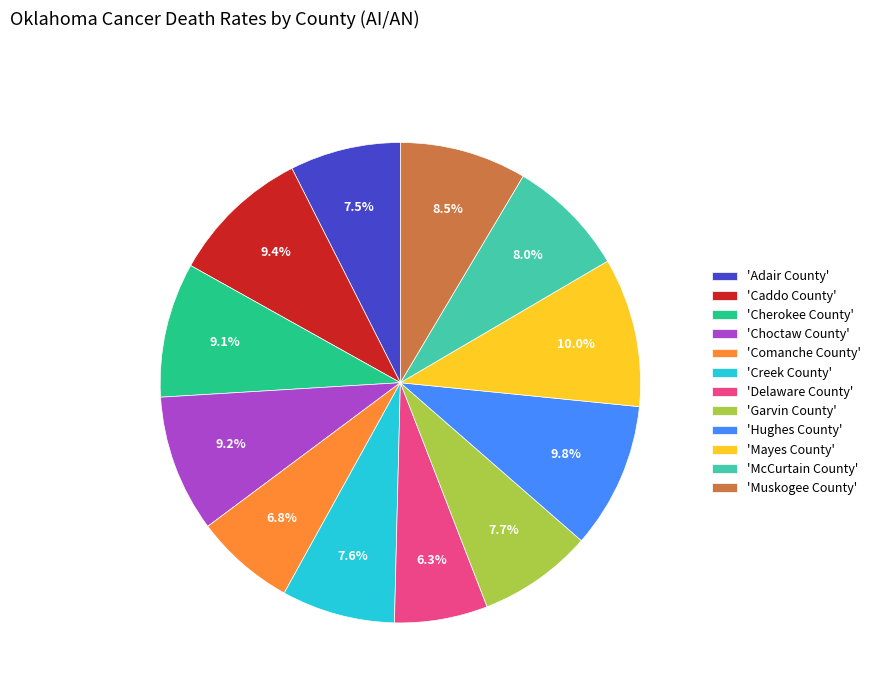

How many slices are in this pie chart?

12